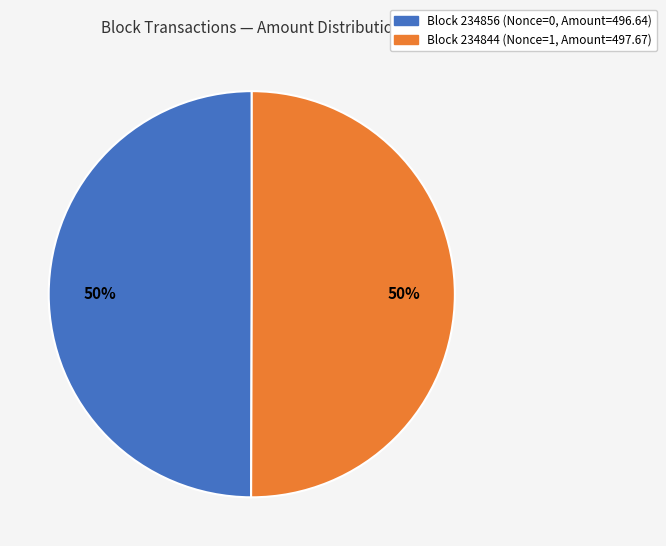

To the nearest percent, what portion does Block 234844 (Nonce=1, Amount=497.67) represent?

50%